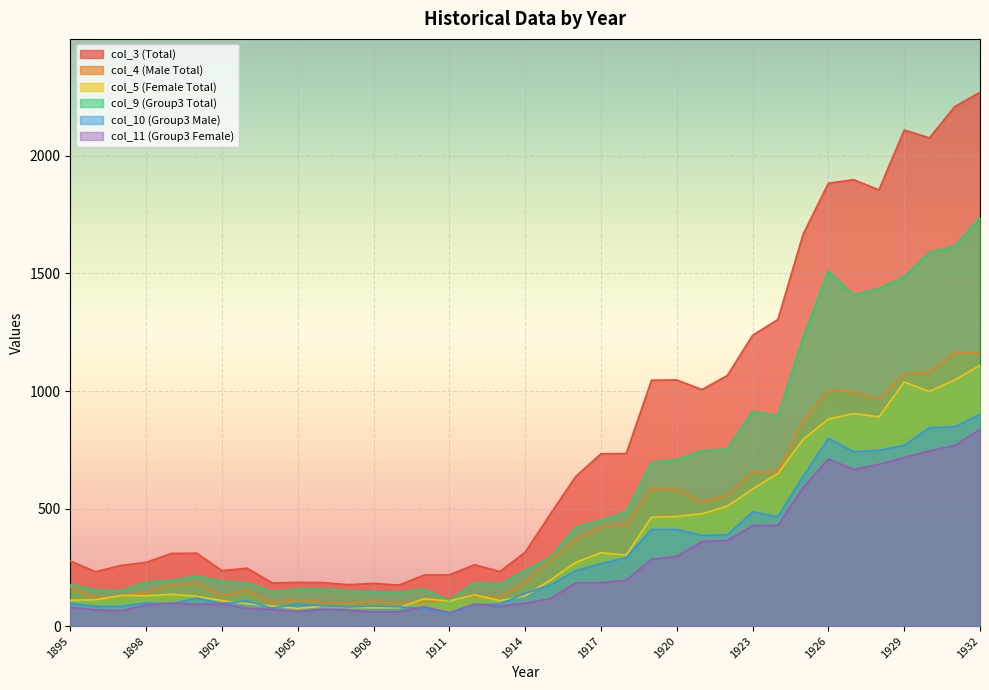

True or false: col_10 and col_9 cross at least once.

False